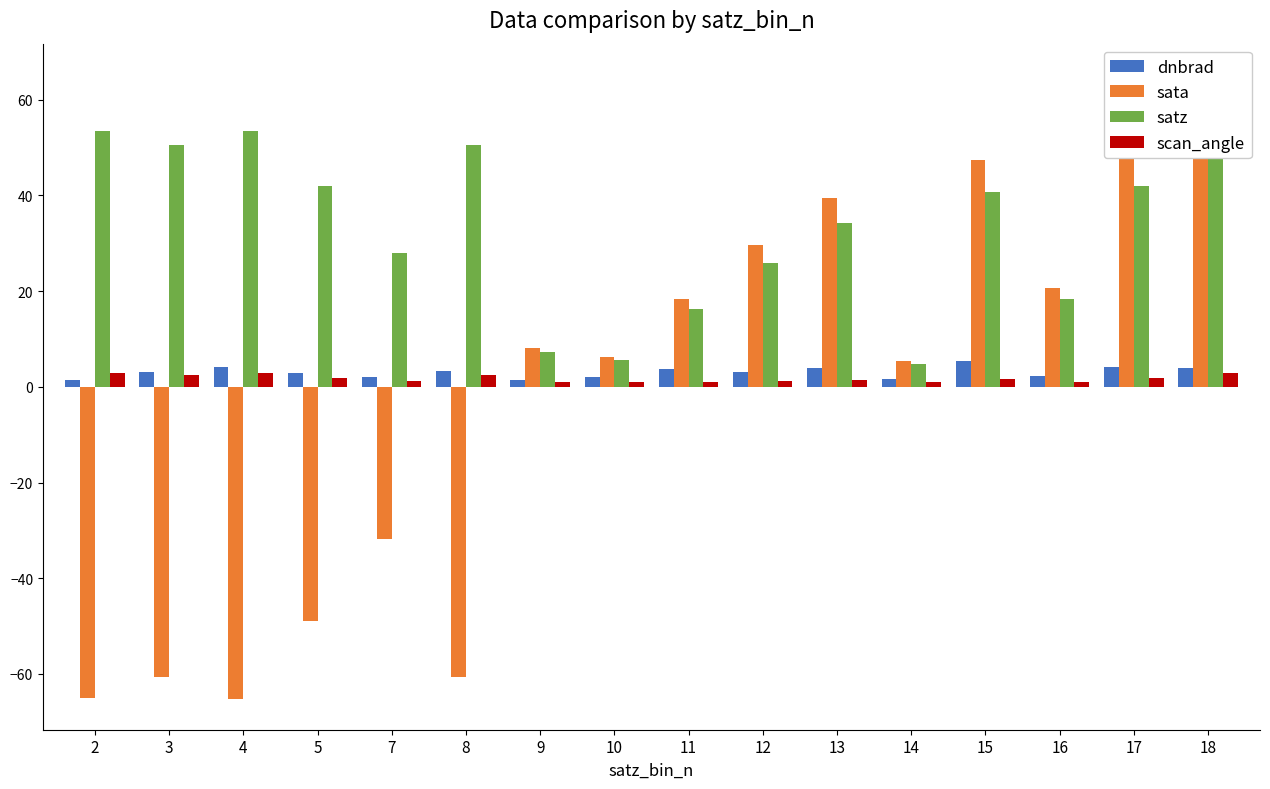

How many values in the sata series are below 8?

8